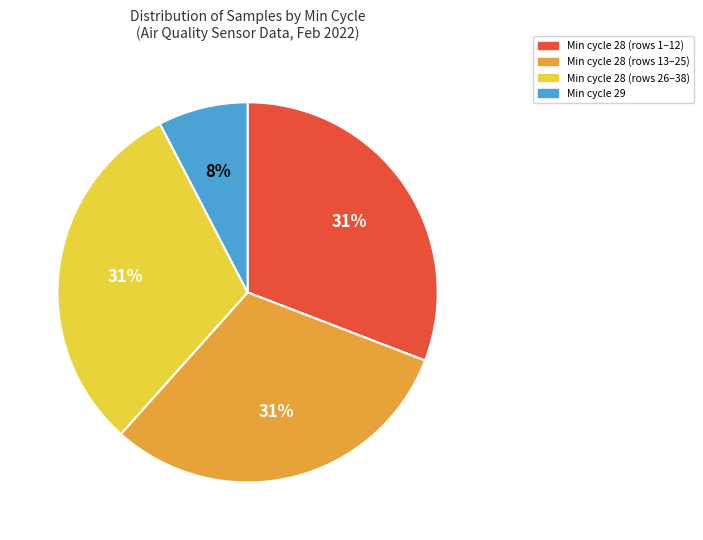

To the nearest percent, what is the difference between the largest and smallest slice percentages?

23%